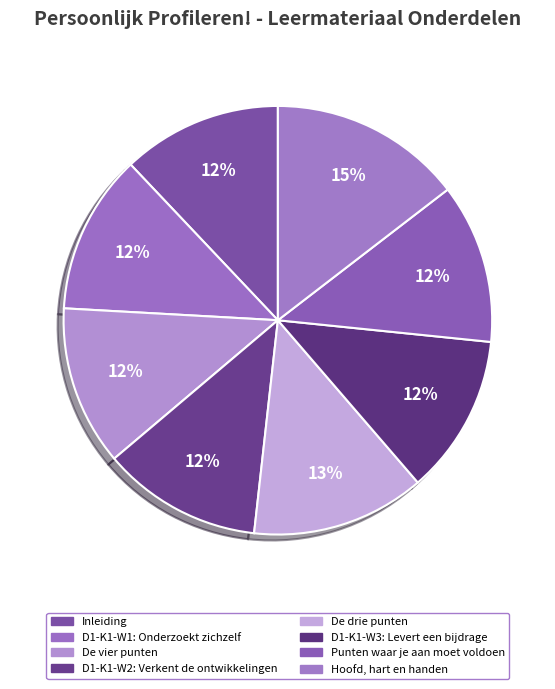

What percentage is the De drie punten slice, to the nearest percent?

13%